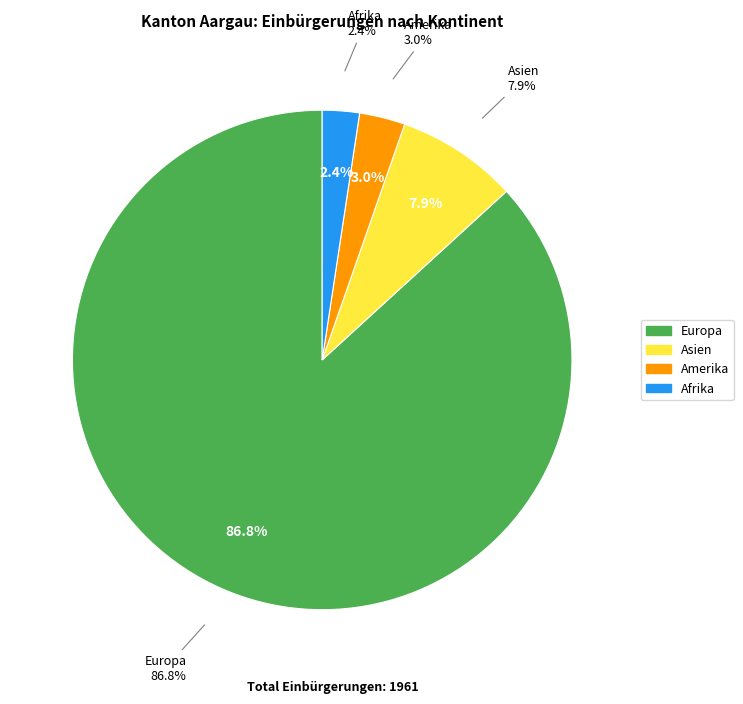

Do Asien and Amerika together represent more than half of the pie?

No